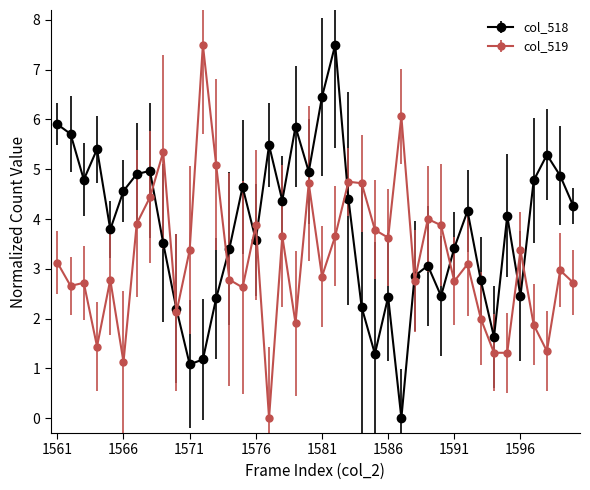

How many categories are shown in the chart?

40